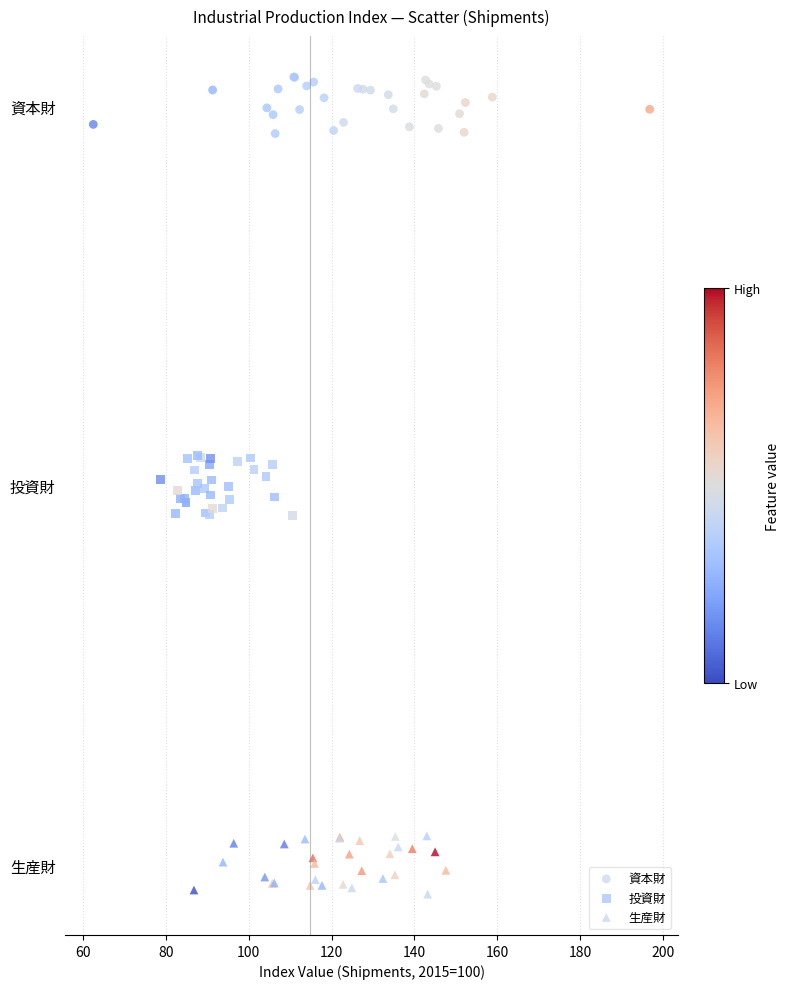

Which series reaches the maximum Y coordinate?

資本財